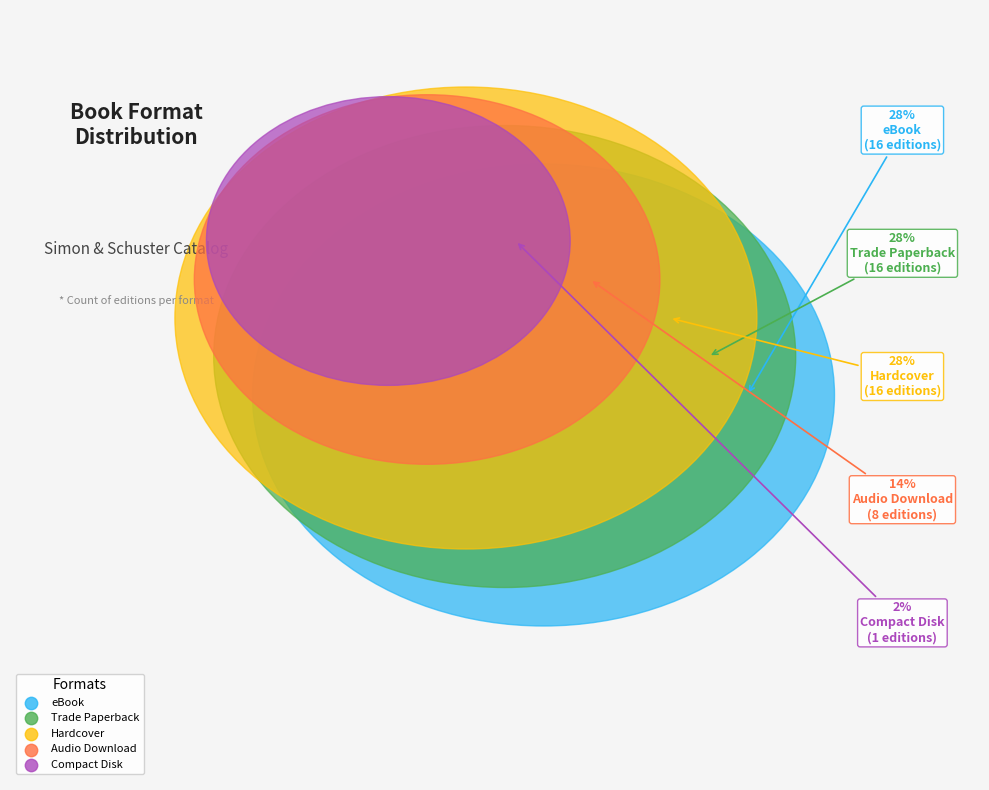

To the nearest percent, what portion does Audio Download represent?

14%